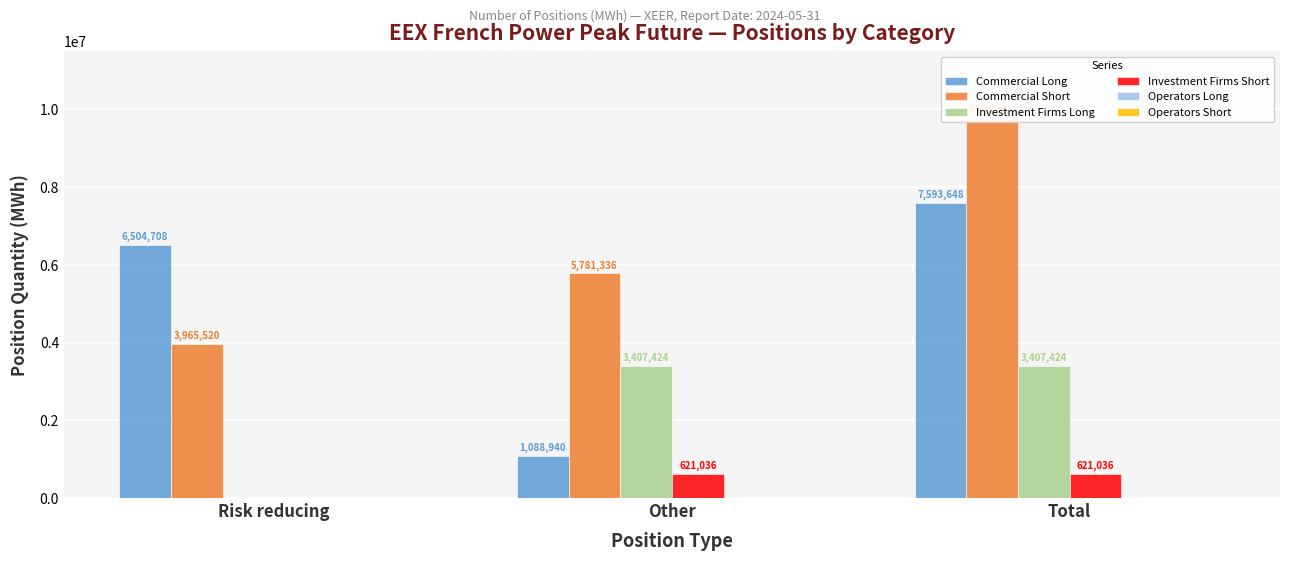

List the series in order of their peak value, lowest first.

Operators Long, Operators Short, Investment Firms Short, Investment Firms Long, Commercial Long, Commercial Short